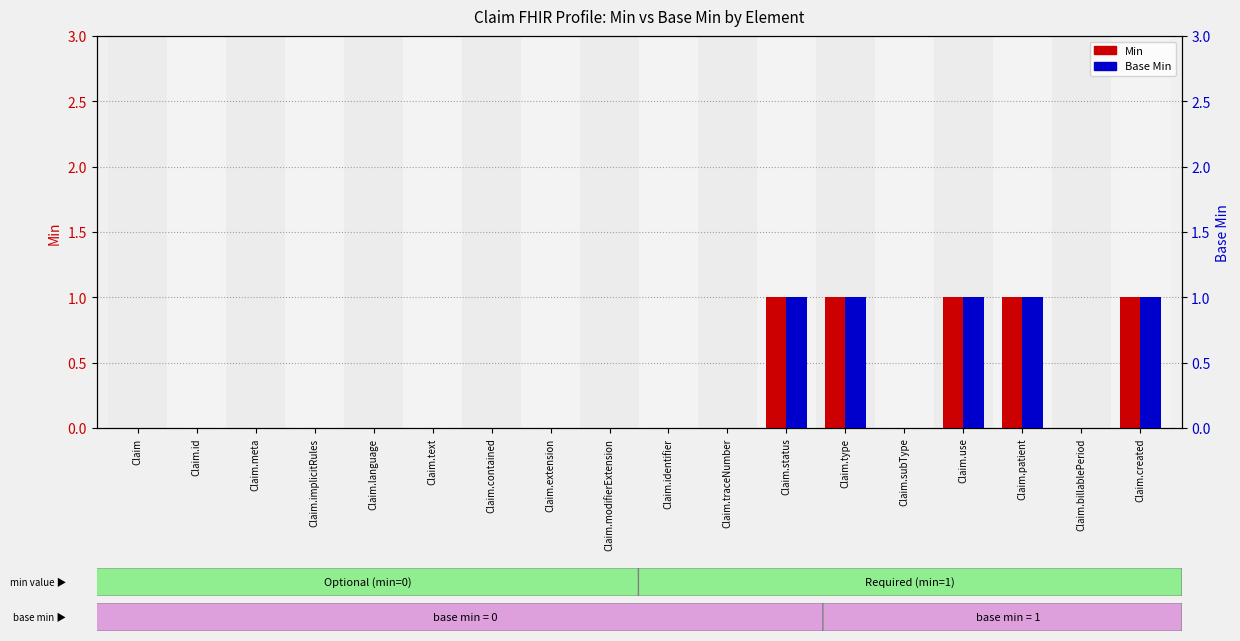

How many groups of bars are there?

18